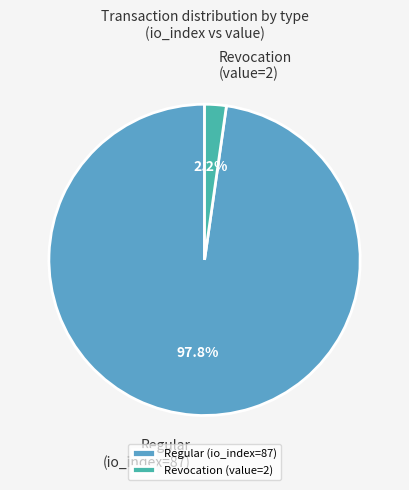

Combined, do Revocation (value=2) and Regular (io_index=87) account for over 50%?

Yes